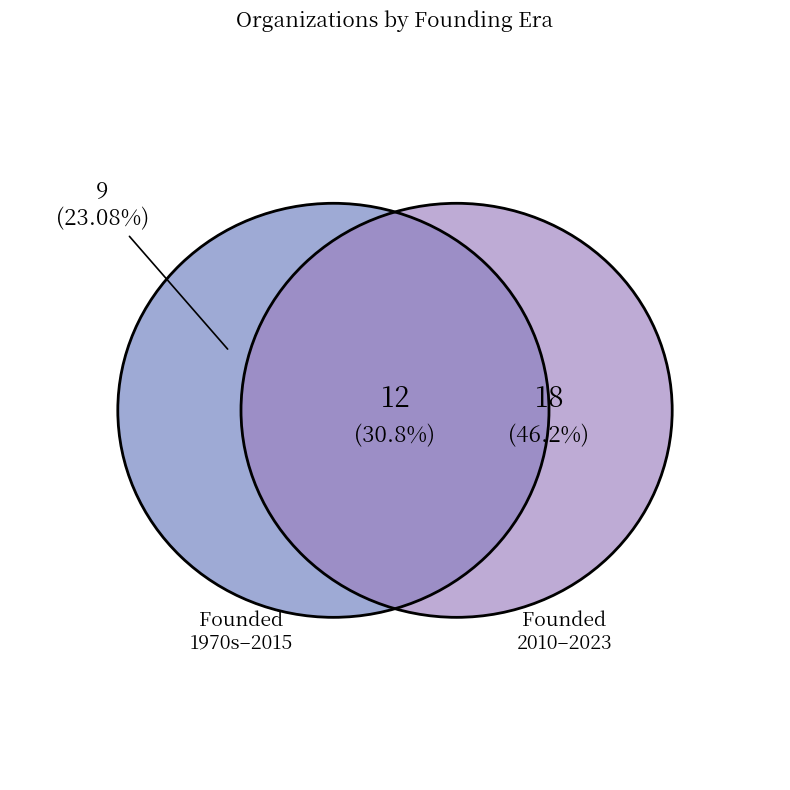

True or false: 2022 accounts for 15% of the total.

False